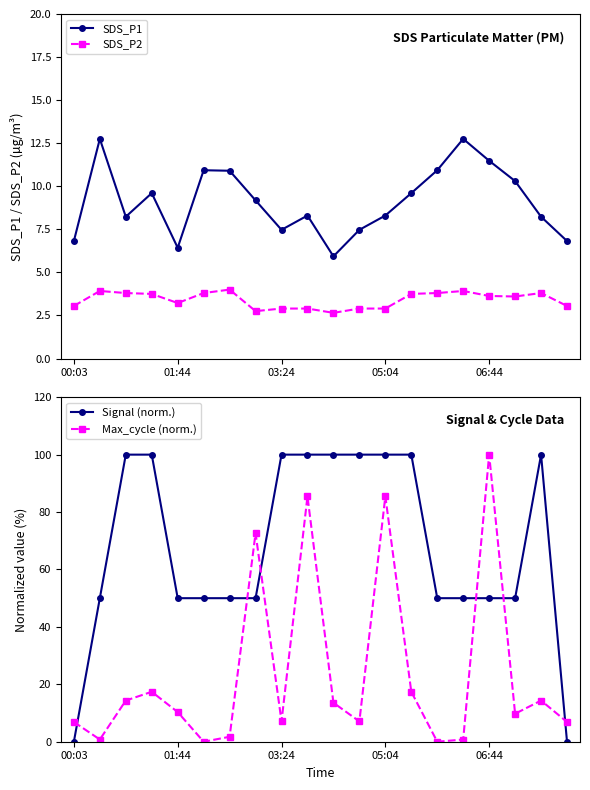

The value of SDS_P1 at 03:24 is 7.5. True or false?

True